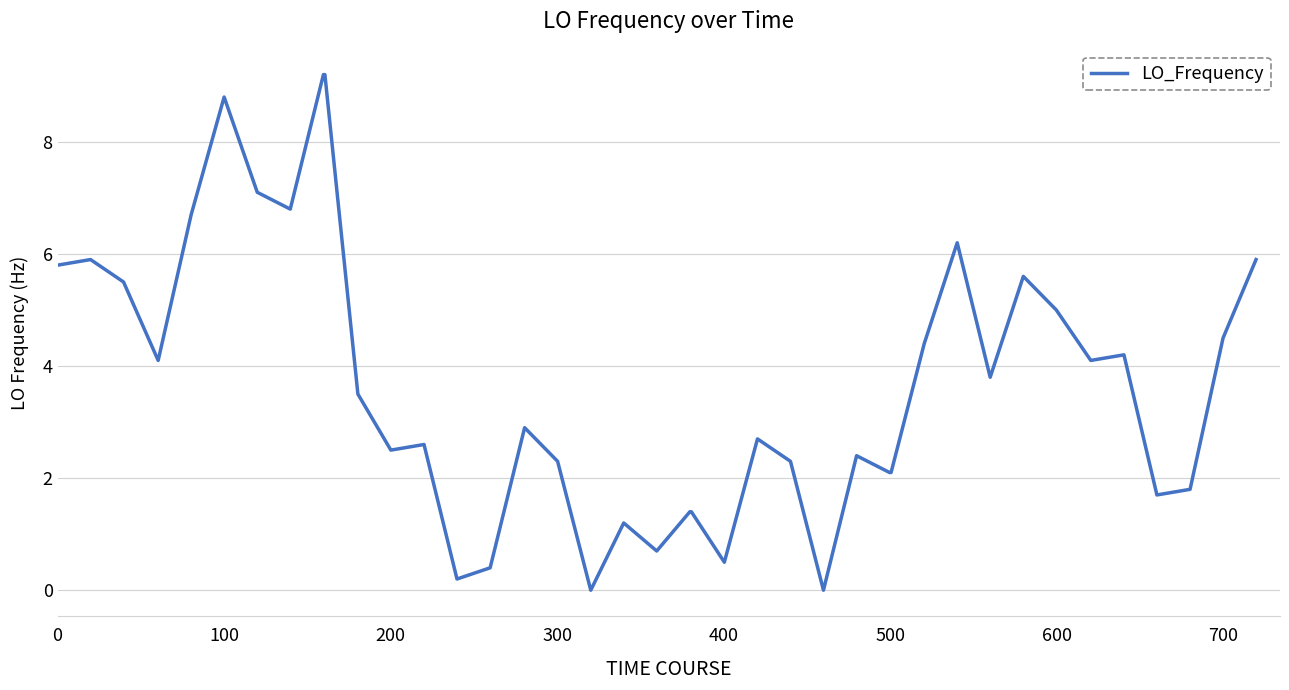

What is the difference between the maximum and minimum values?

9.2